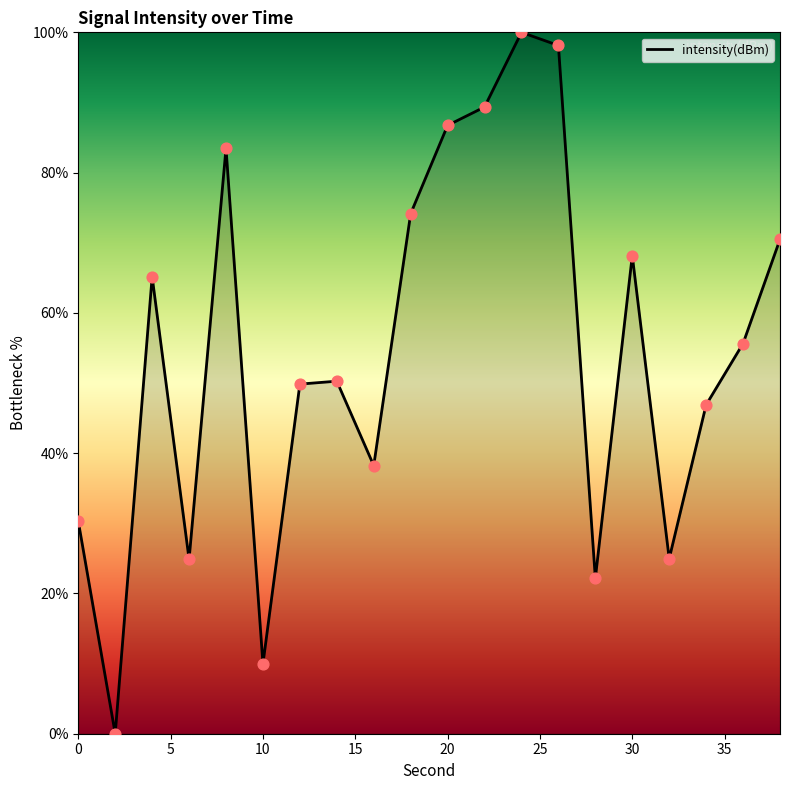

What is the greatest value displayed?

100.0